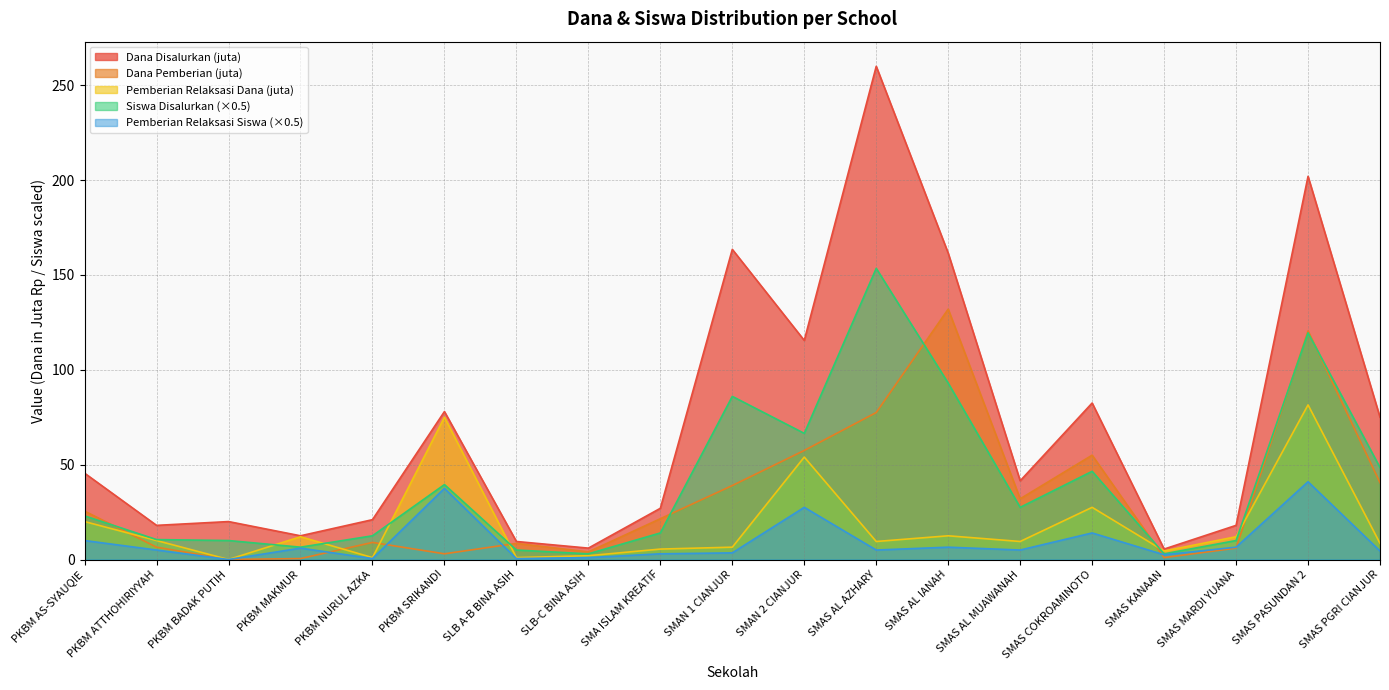

At how many categories does at least one series exceed 44?

9